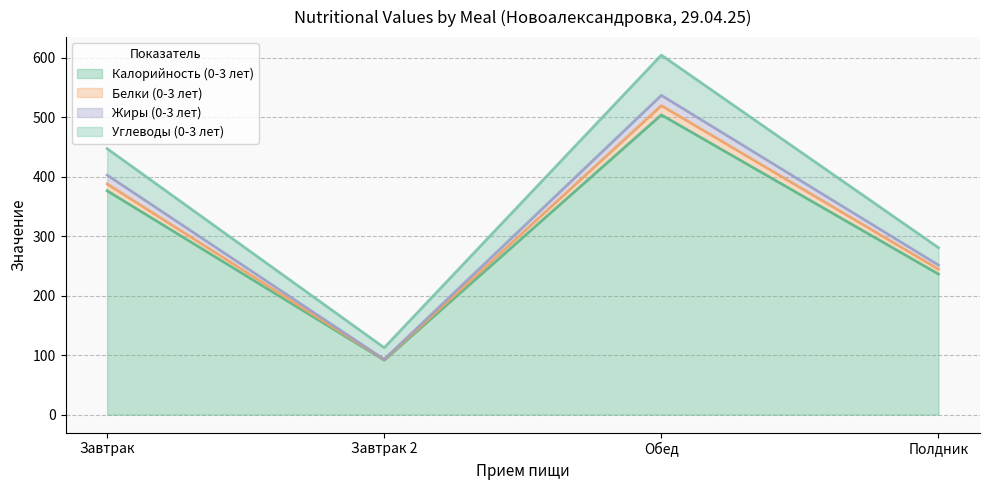

True or false: Калорийность (0-3 лет) has a value of 655.1 at Завтрак.

False